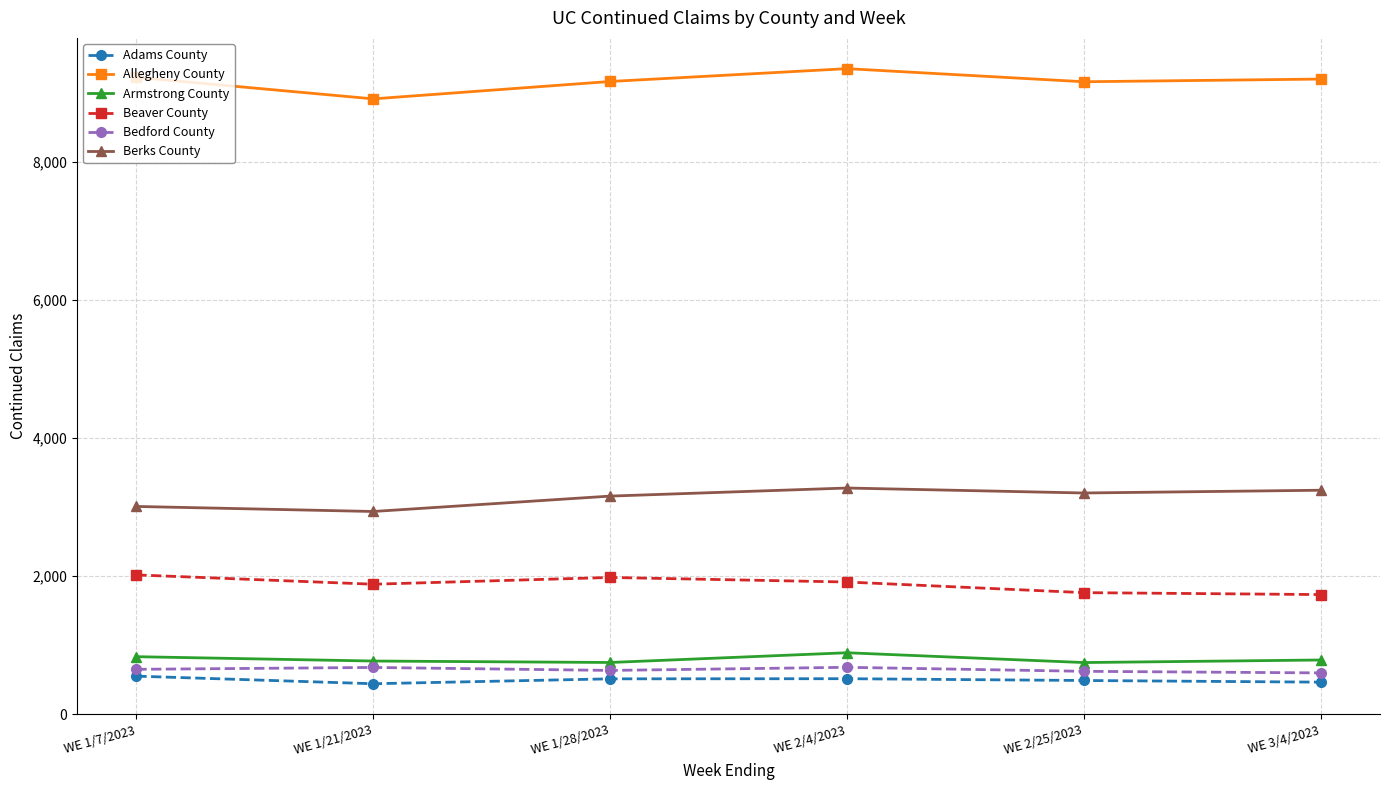

What are all the series names shown in the legend?

Adams County, Allegheny County, Armstrong County, Beaver County, Bedford County, Berks County